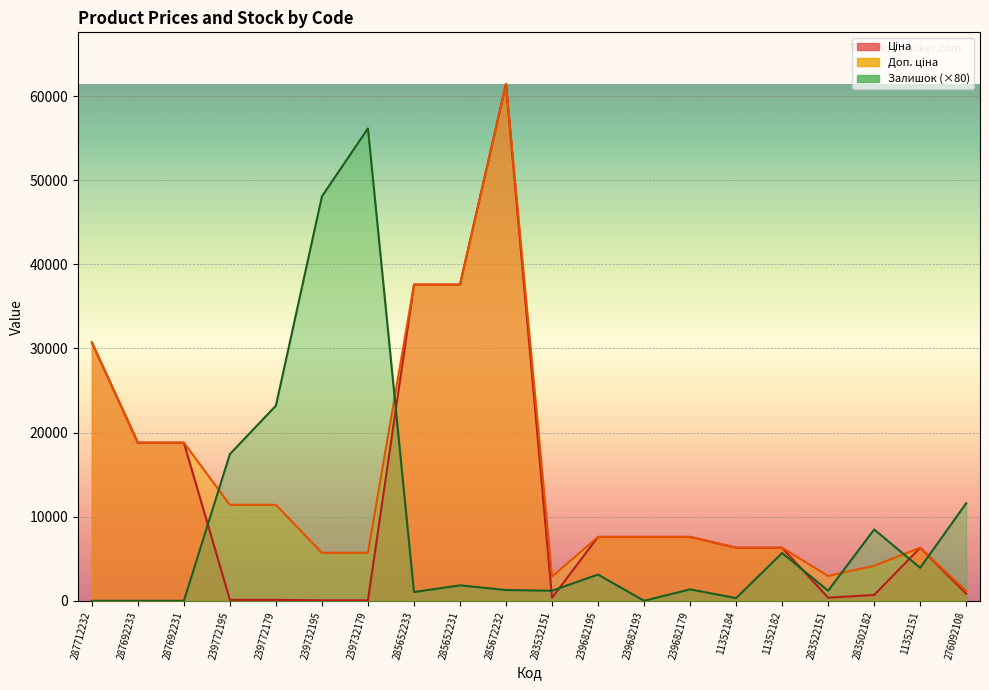

Rank the series by their maximum value, from lowest to highest.

Залишок, Ціна, Доп. ціна